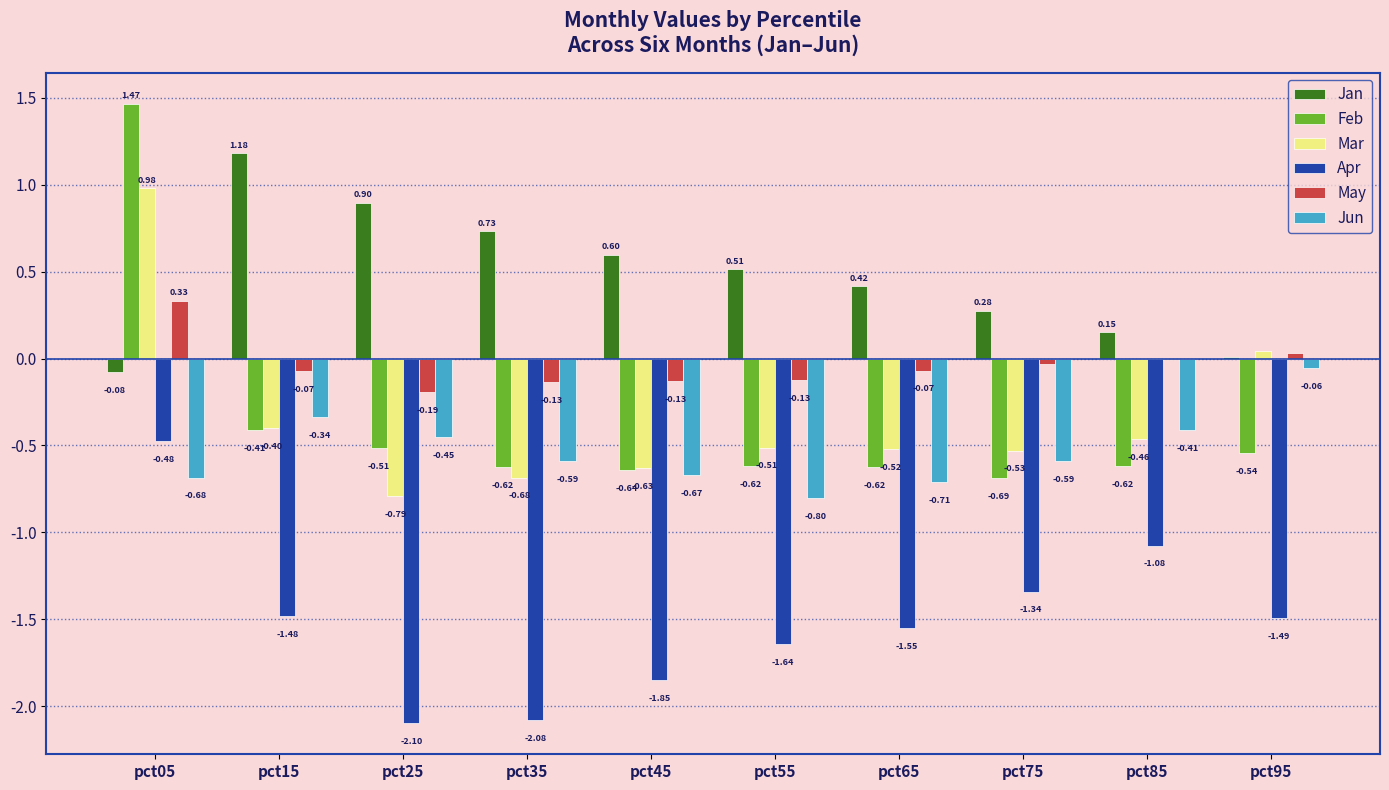

What is the sum of all Jan values?

4.7